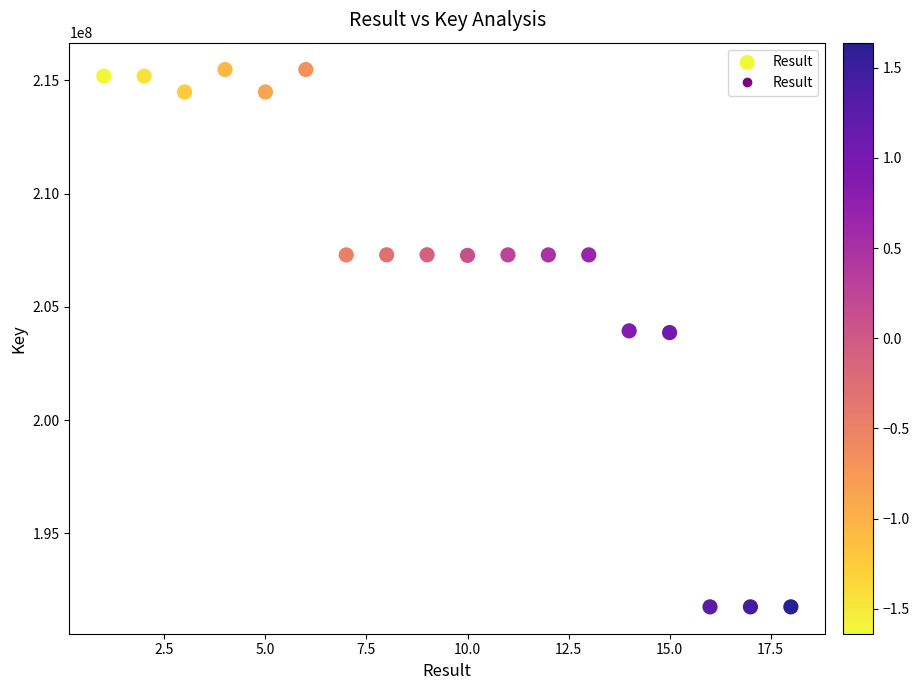

What is the range of Y values (max minus min)?

23724948